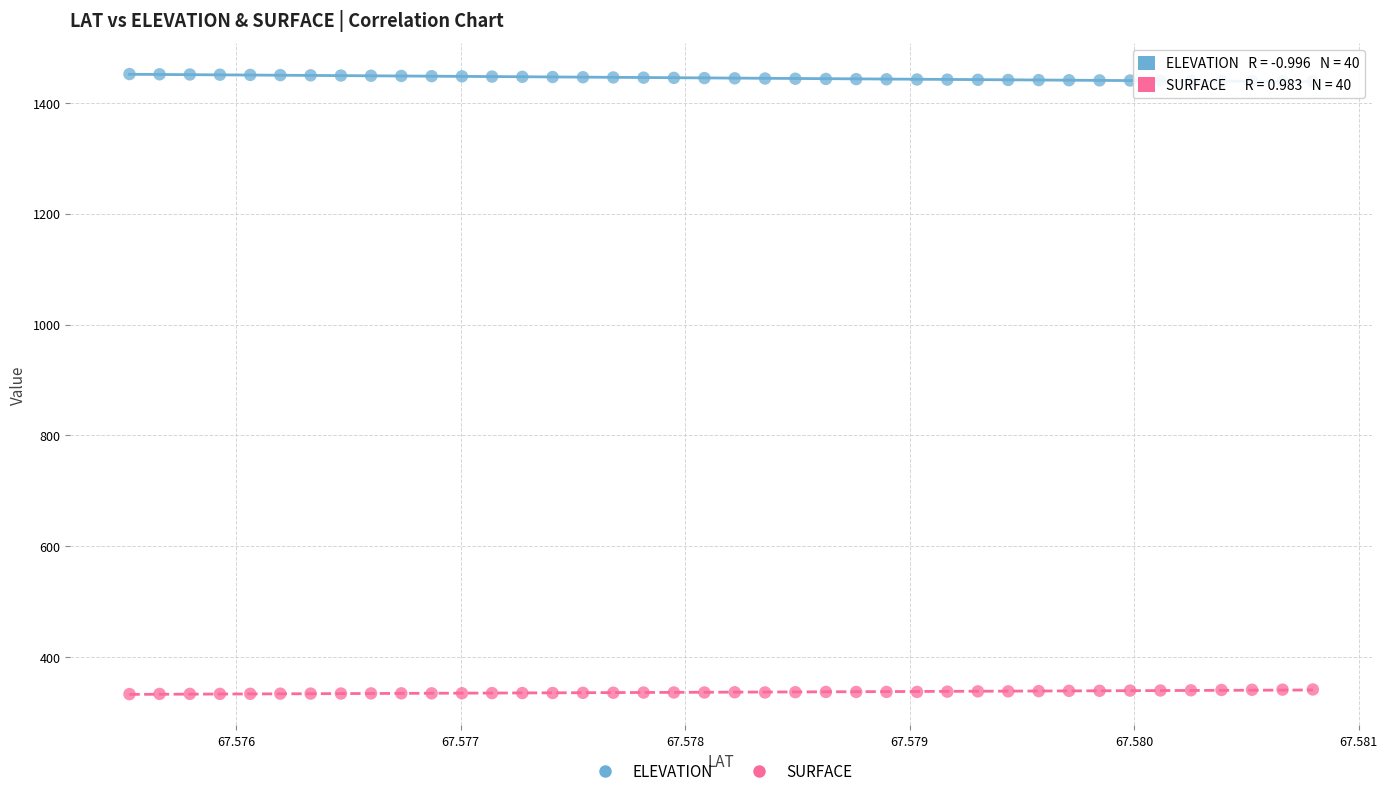

Across all data points, what is the range of Y values (max minus min)?

1118.9